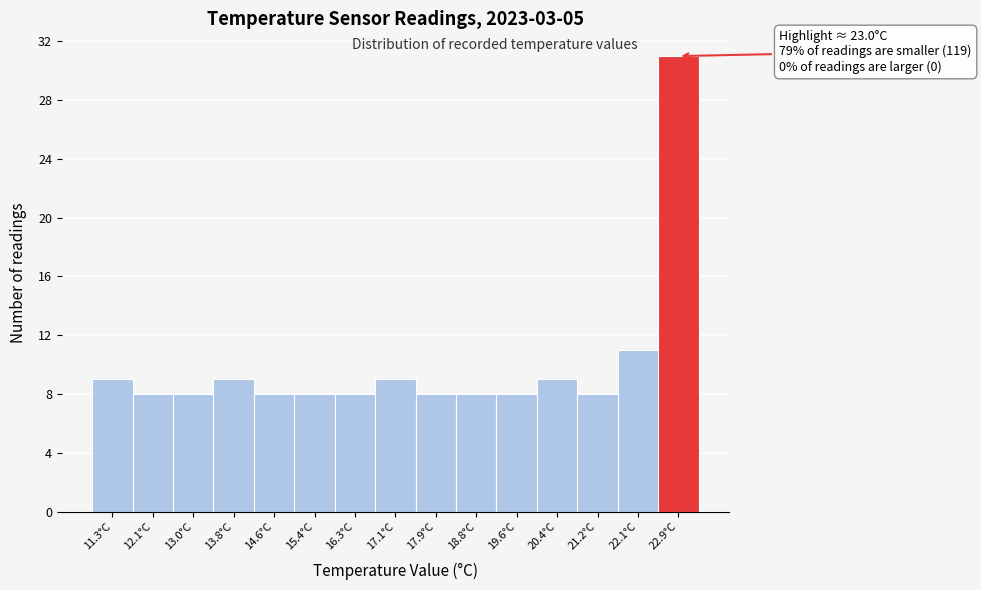

Over which range of the x-axis is the bar tallest?

22.5 to 23.3